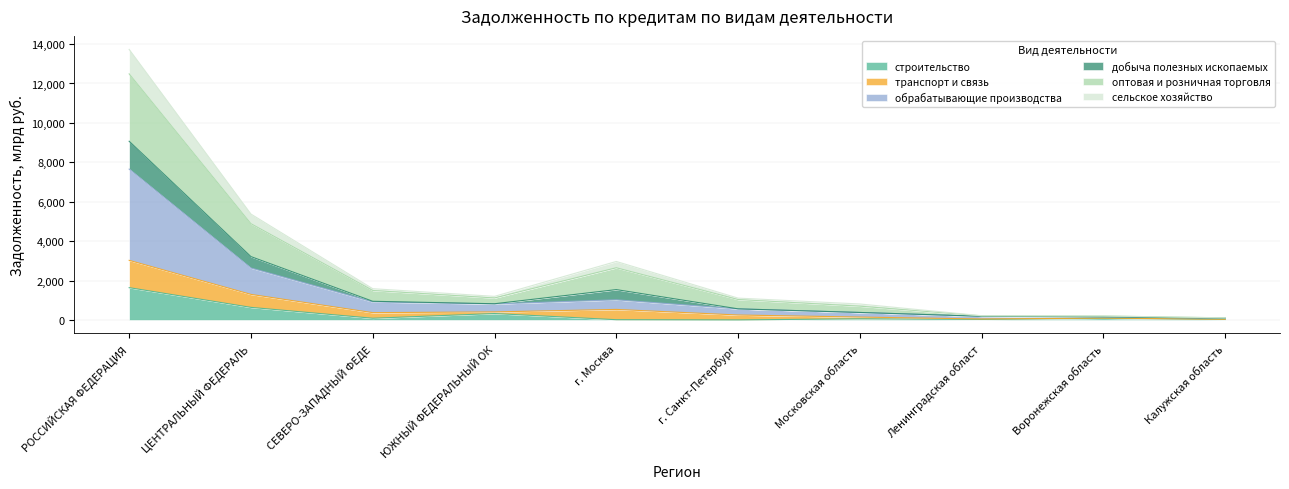

Does the chart have visible grid lines?

Yes